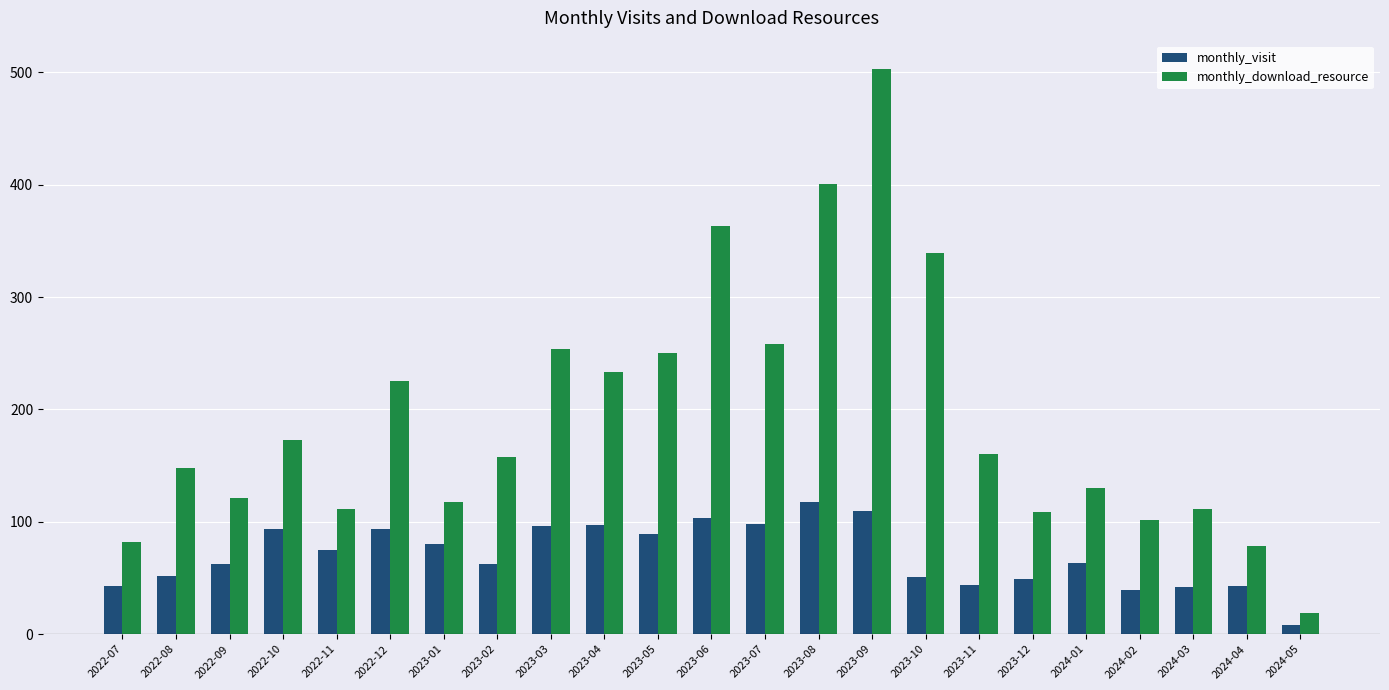

What is the sum of the monthly_download_resource values at 2023-02 and 2022-08?

306